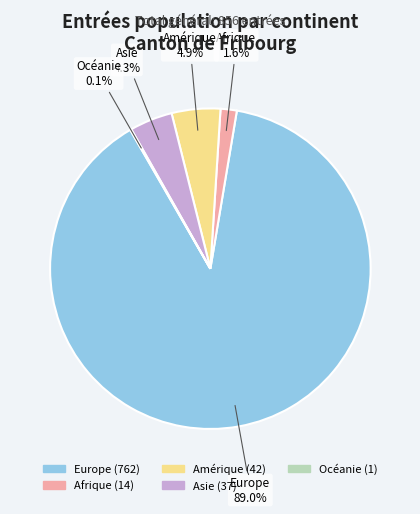

Which category has the biggest portion of the pie?

Europe